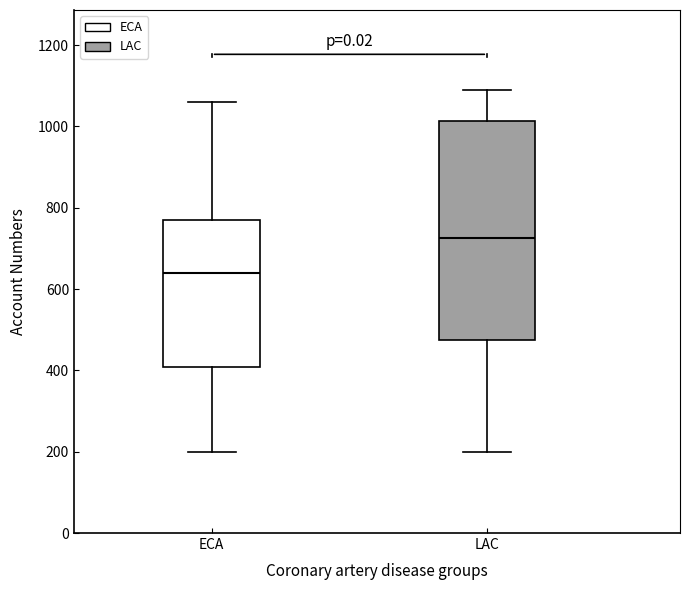

Where is the lower edge of the box for LAC on the y-axis? The values are not printed on the chart, so give them approximately, as read against the axis.

480